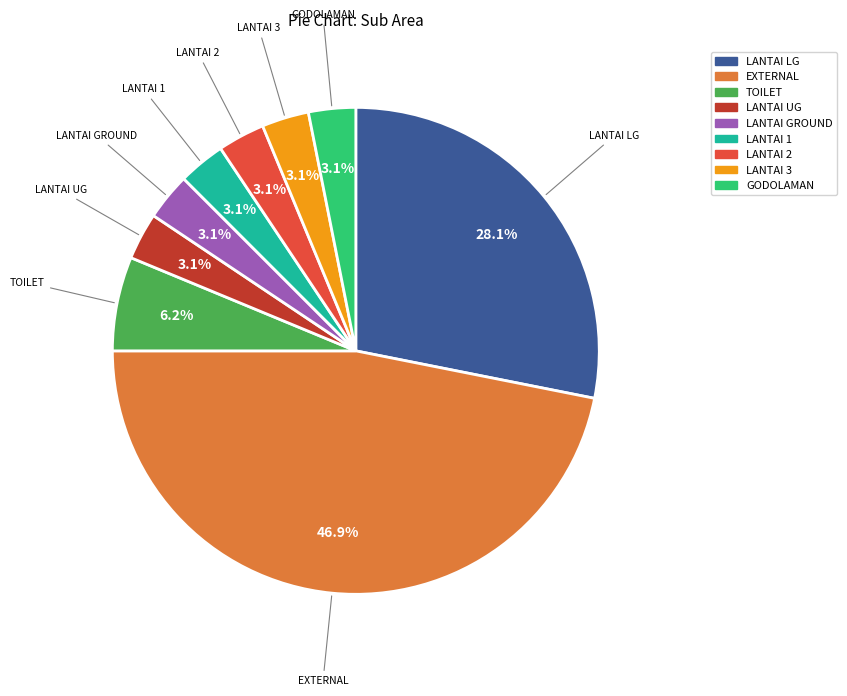

Is there a majority slice in this chart?

No